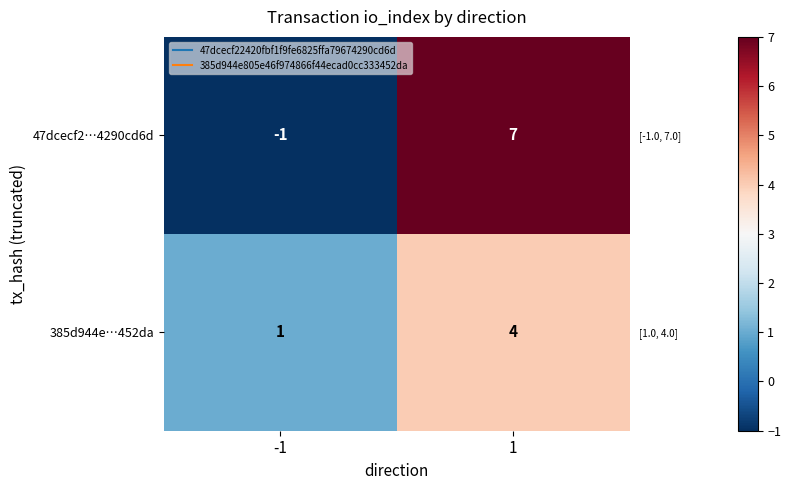

What is the sum of the 385d944e…452da values at 1 and -1?

5